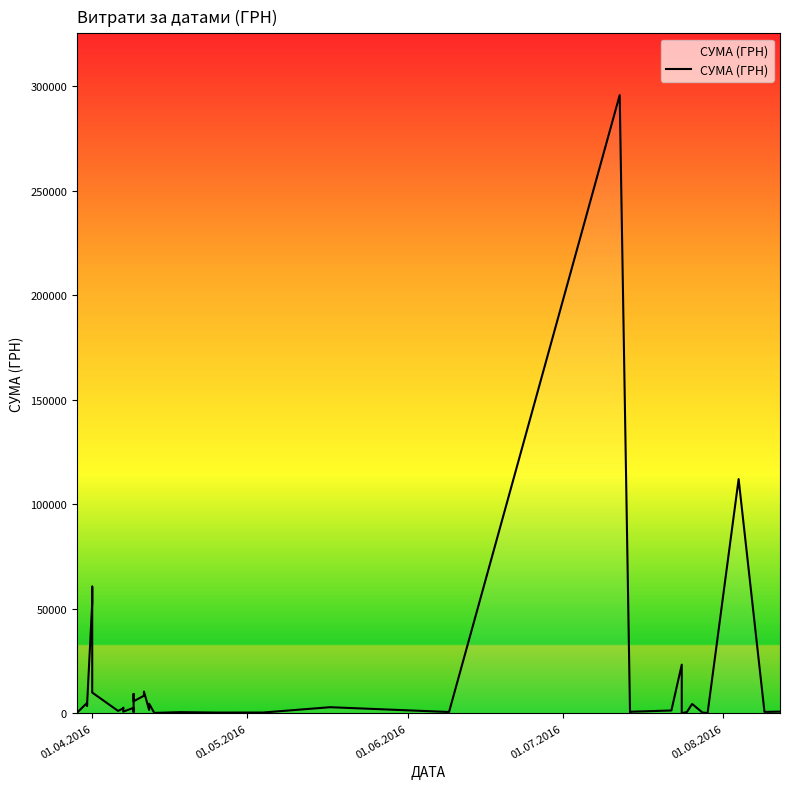

What is the difference between the values at 01.06.2016 and 8?

9800.6